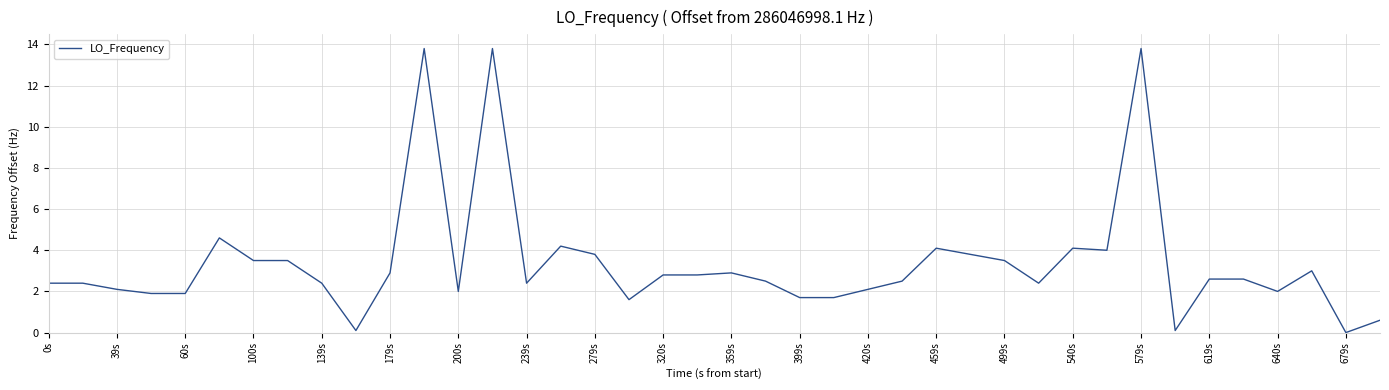

What is the greatest value displayed?

13.8